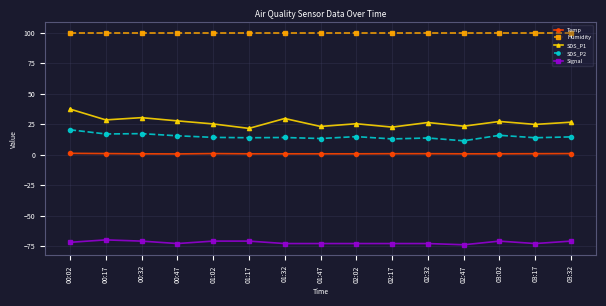

True or false: SDS_P1 and SDS_P2 intersect in this chart.

False